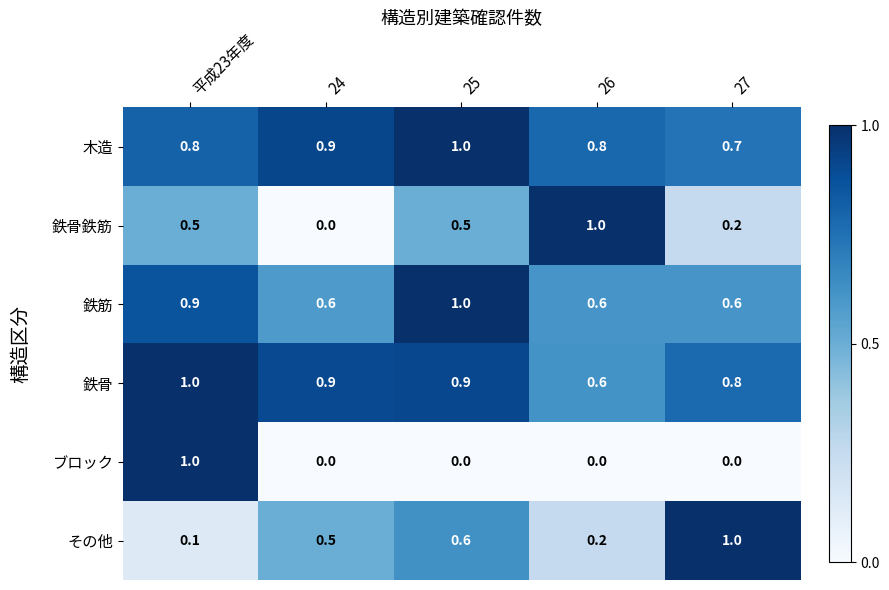

At 27, list the series in order from smallest to largest.

ブロック, 鉄骨鉄筋, 鉄筋, 木造, 鉄骨, その他